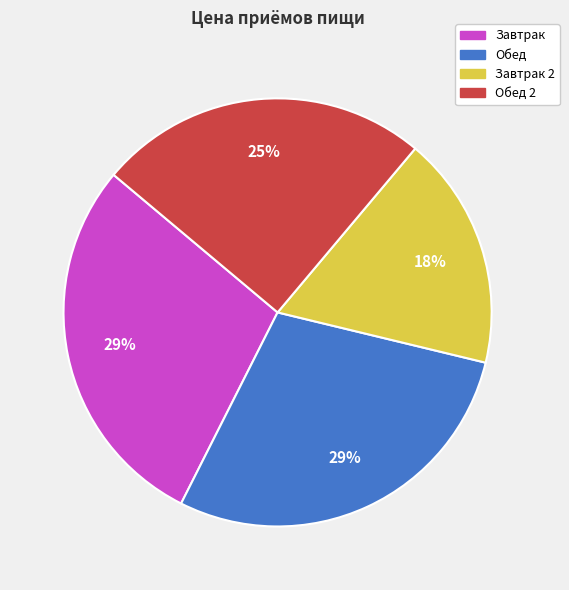

To the nearest percent, what is the average slice percentage?

25%